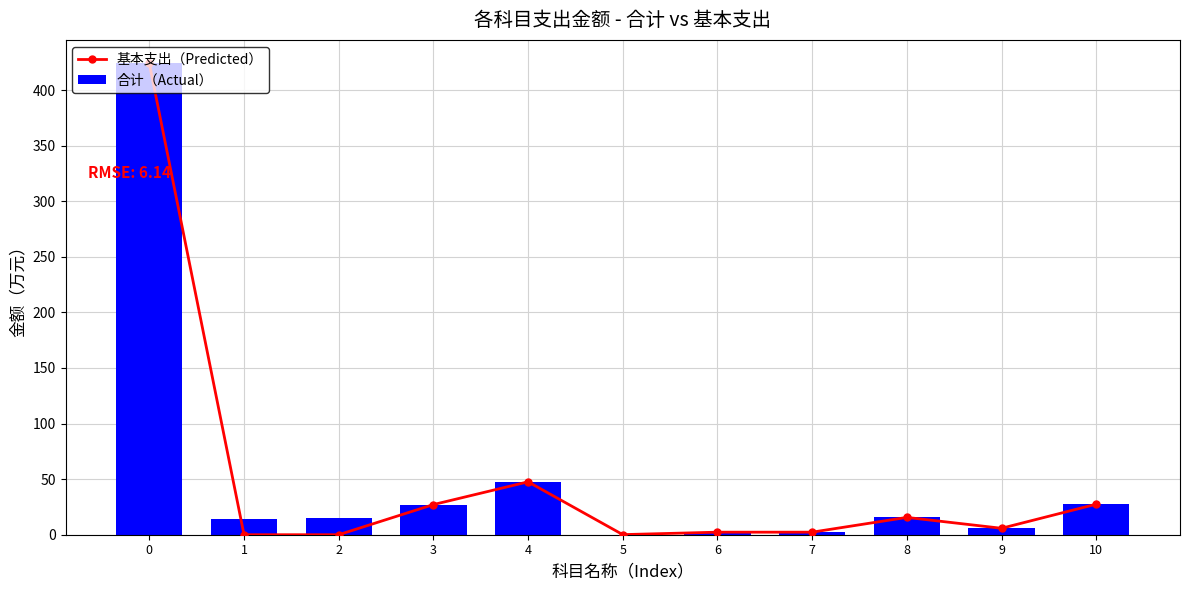

What is the maximum value for 基本支出（Predicted）?

424.0